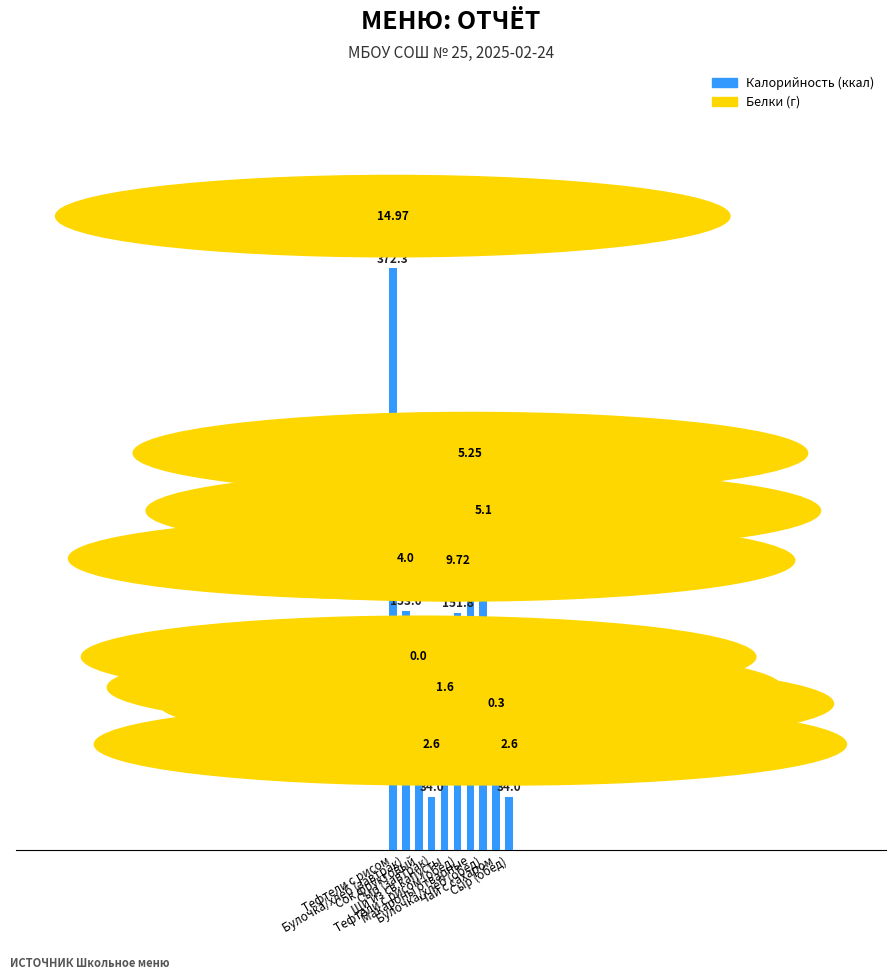

How many data points are above 151?

5